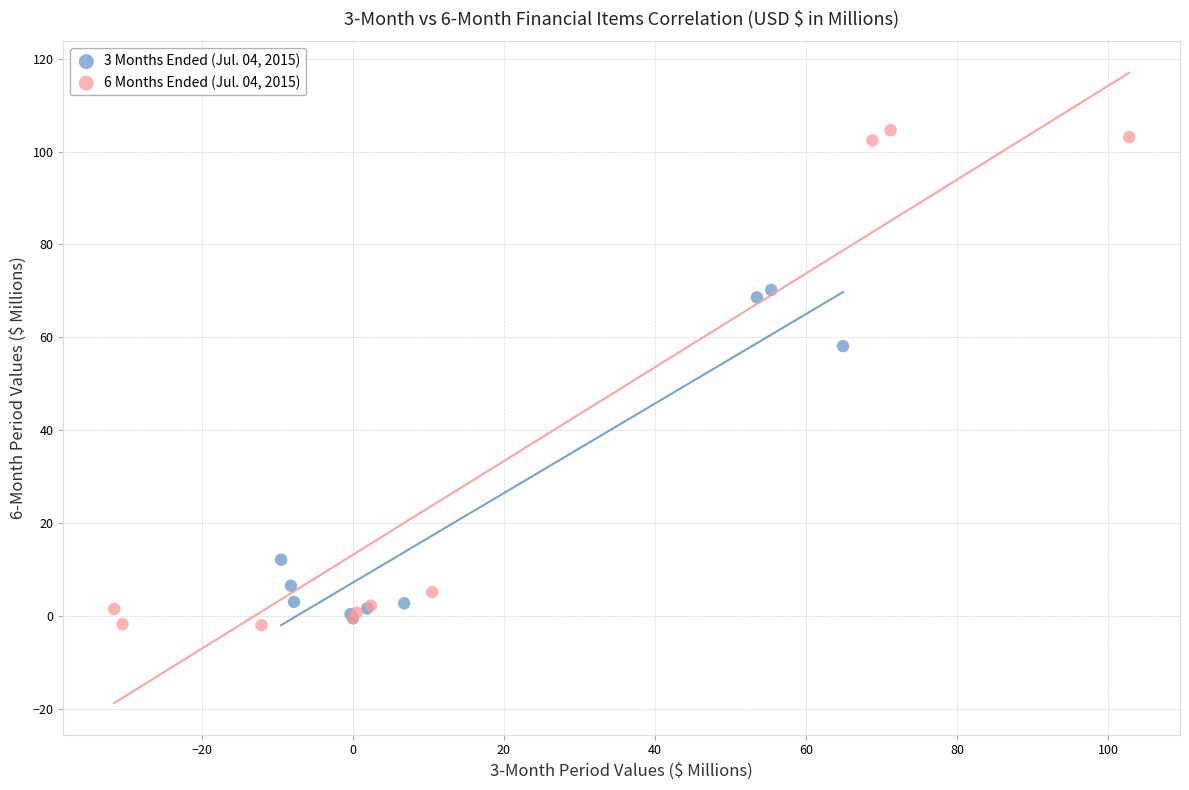

Which series has the widest spread of Y values?

6 Months Ended (Jul. 04, 2015)